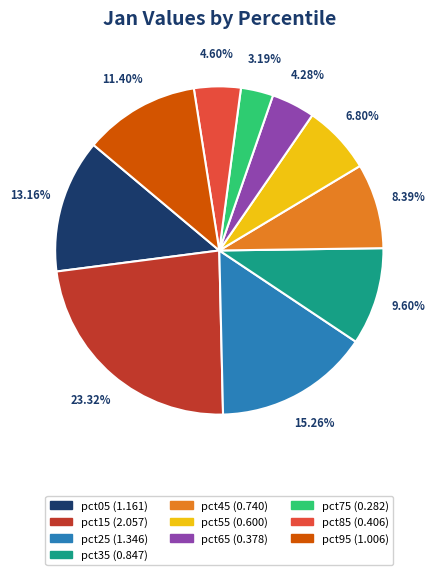

Do pct85 and pct55 together represent more than half of the pie?

No